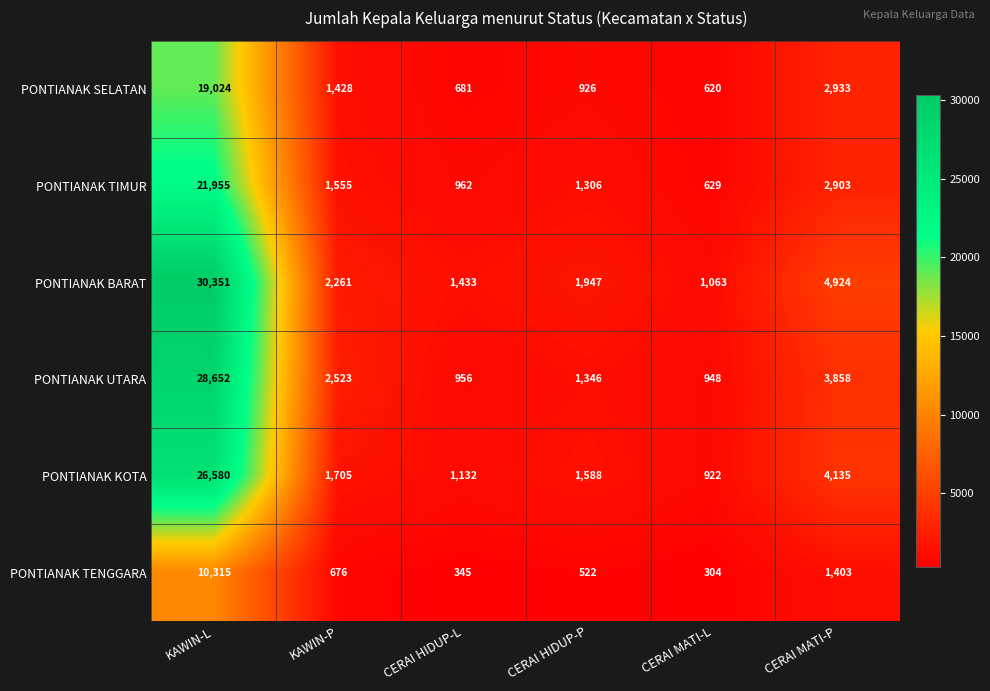

How many values in the PONTIANAK SELATAN series are below 1428?

3